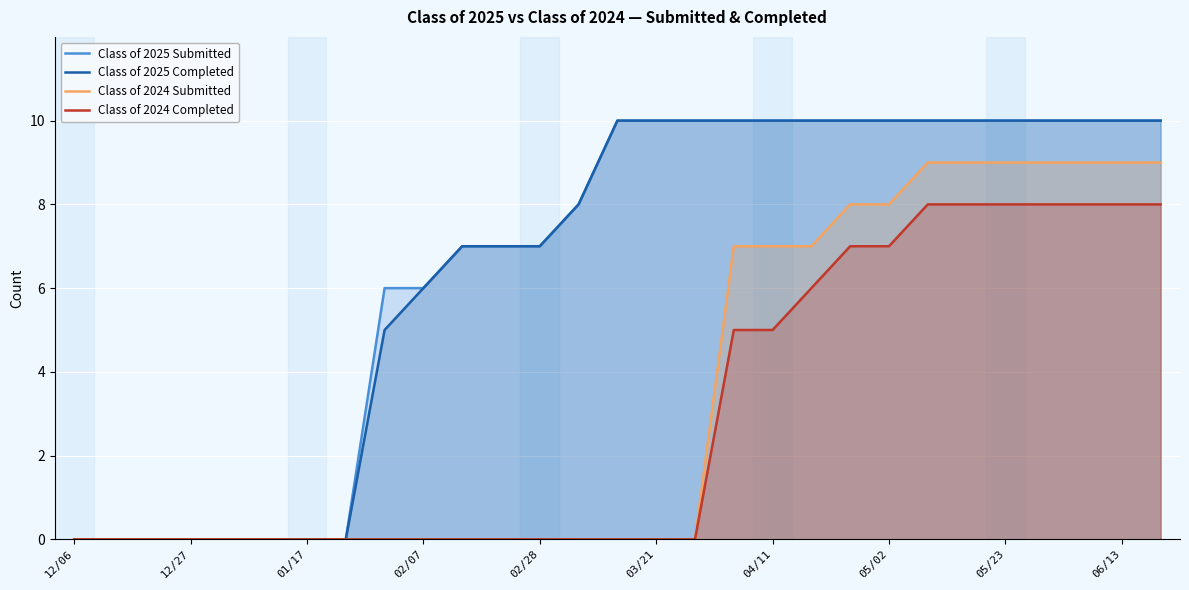

True or false: Class of 2024 Submitted has a value of -6 at 03/21.

False